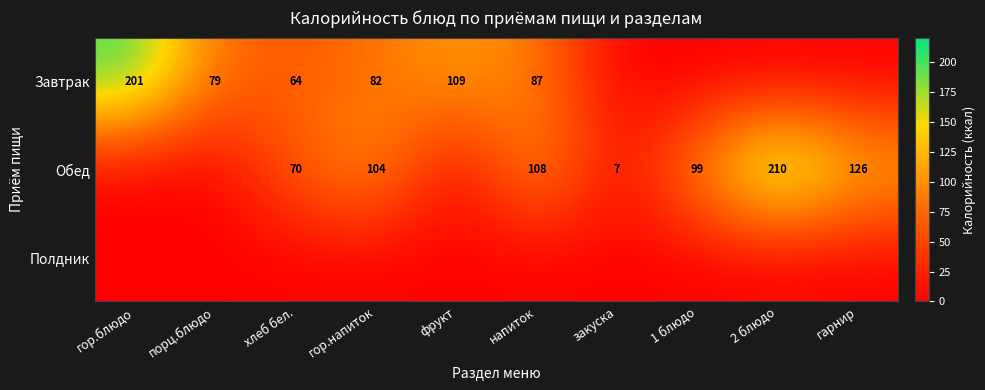

What is the difference between the highest and lowest values at 2 блюдо?

209.5